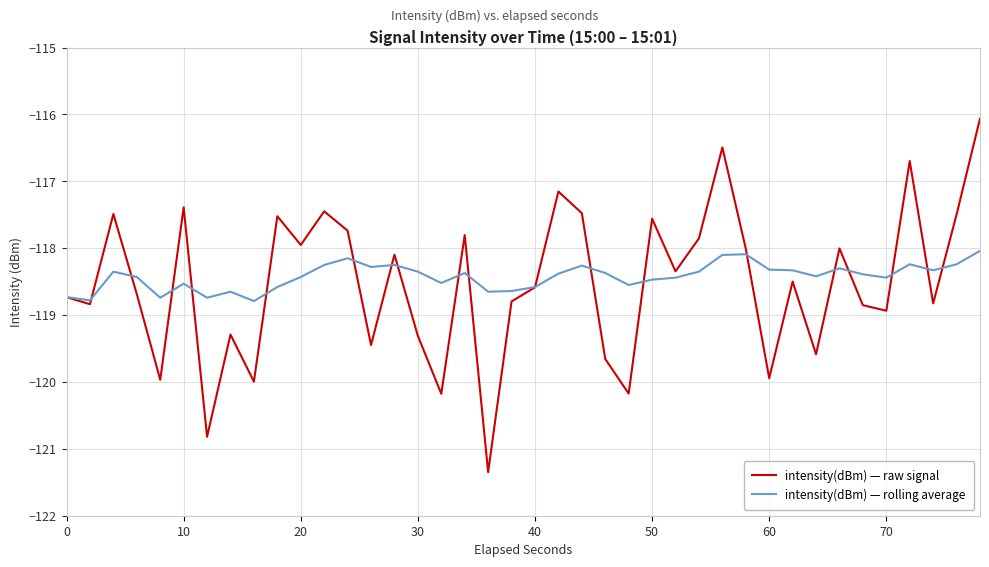

Which series has the largest range (max minus min)?

intensity(dBm) — raw signal